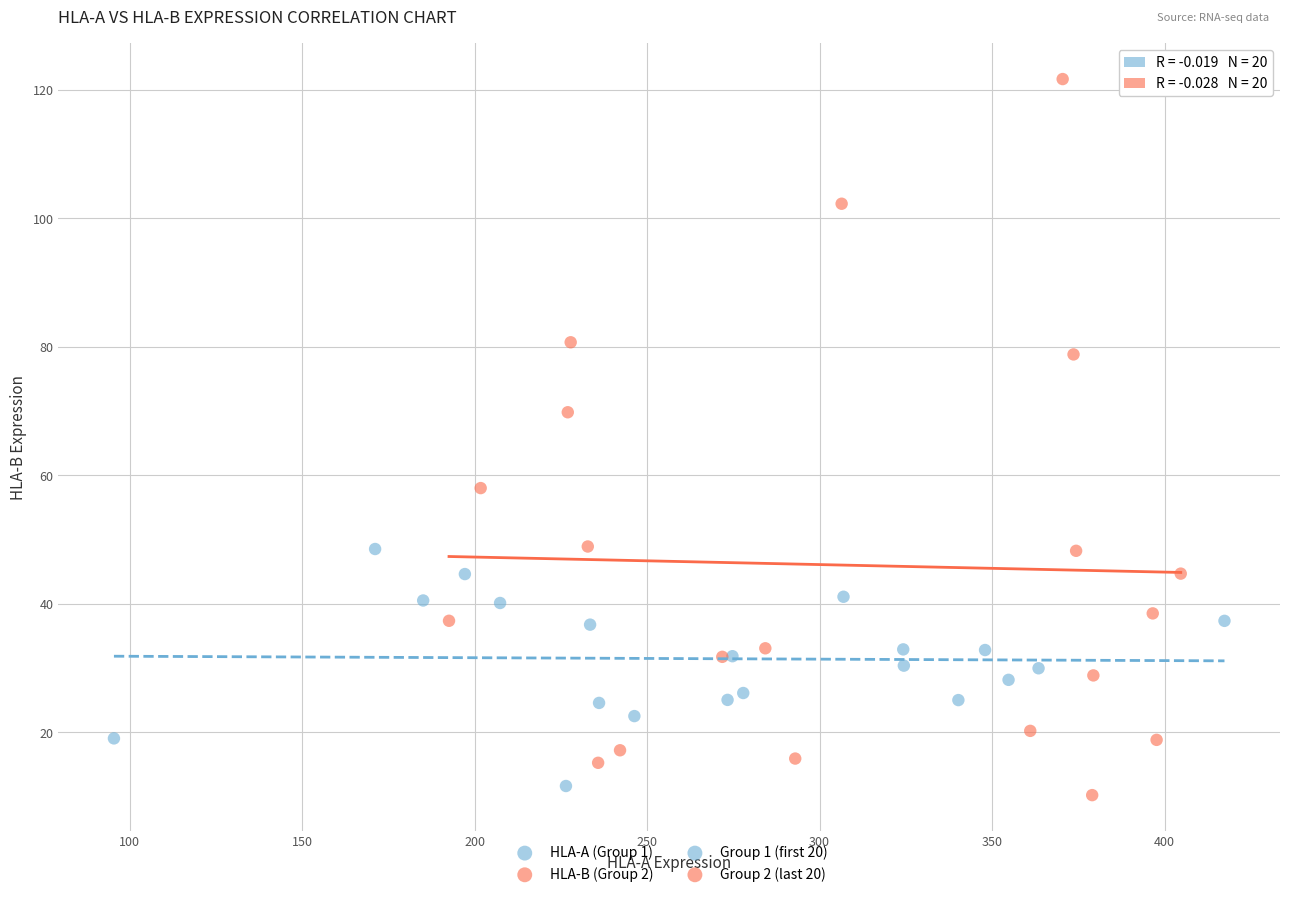

Which series contains the lowest Y value?

HLA-B (Group 2)